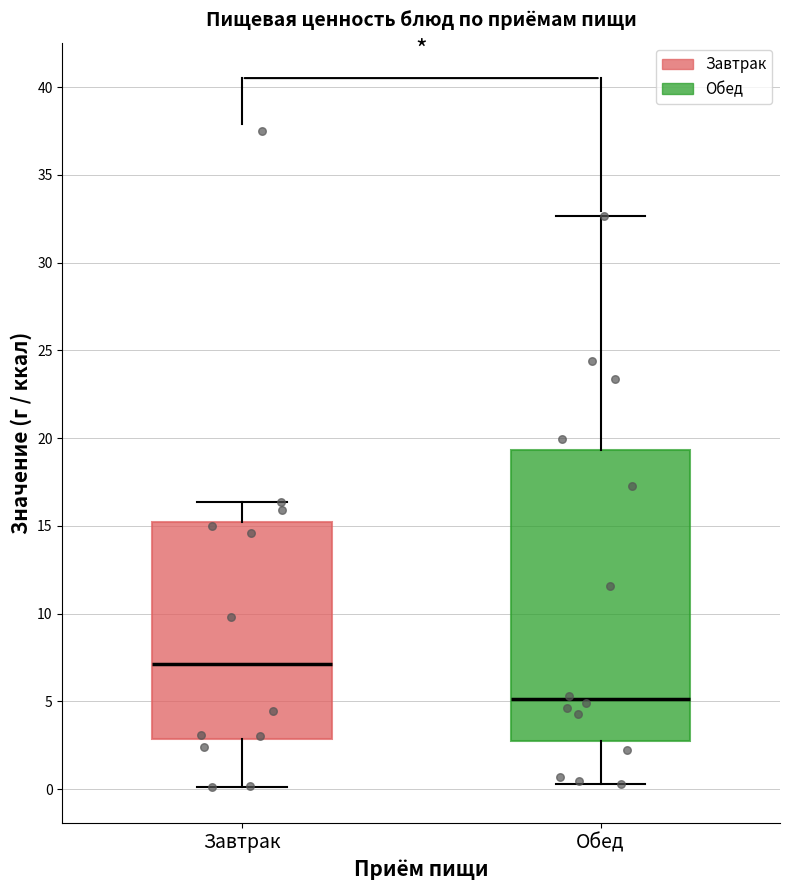

Reading left to right, transcribe this box plot: for each box, give where its median line is, the range the box spans, and where its two whiskers end, as read against the y-axis. The values are not printed on the chart, so give them approximately, as read against the axis.

Завтрак: median 7.0, box 3.0 to 15.0, whiskers 0.0 to 16.5
Обед: median 5.0, box 3.0 to 19.5, whiskers 0.5 to 32.5